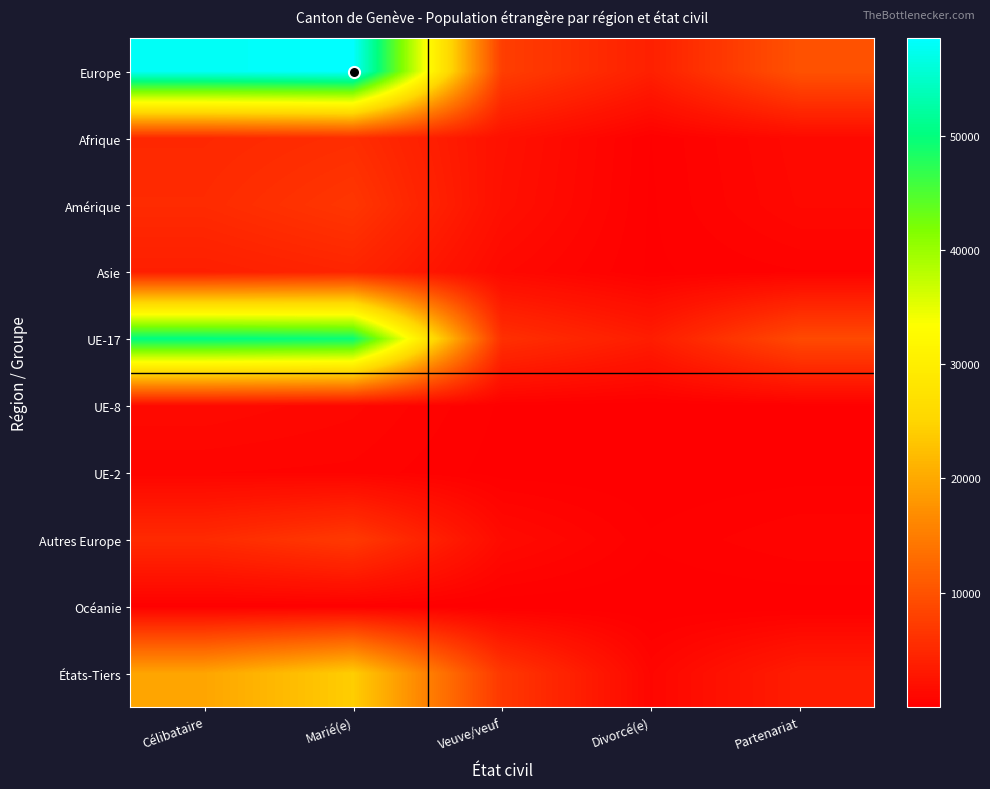

Between Marié(e) and Veuve/veuf, which is larger?

Marié(e)